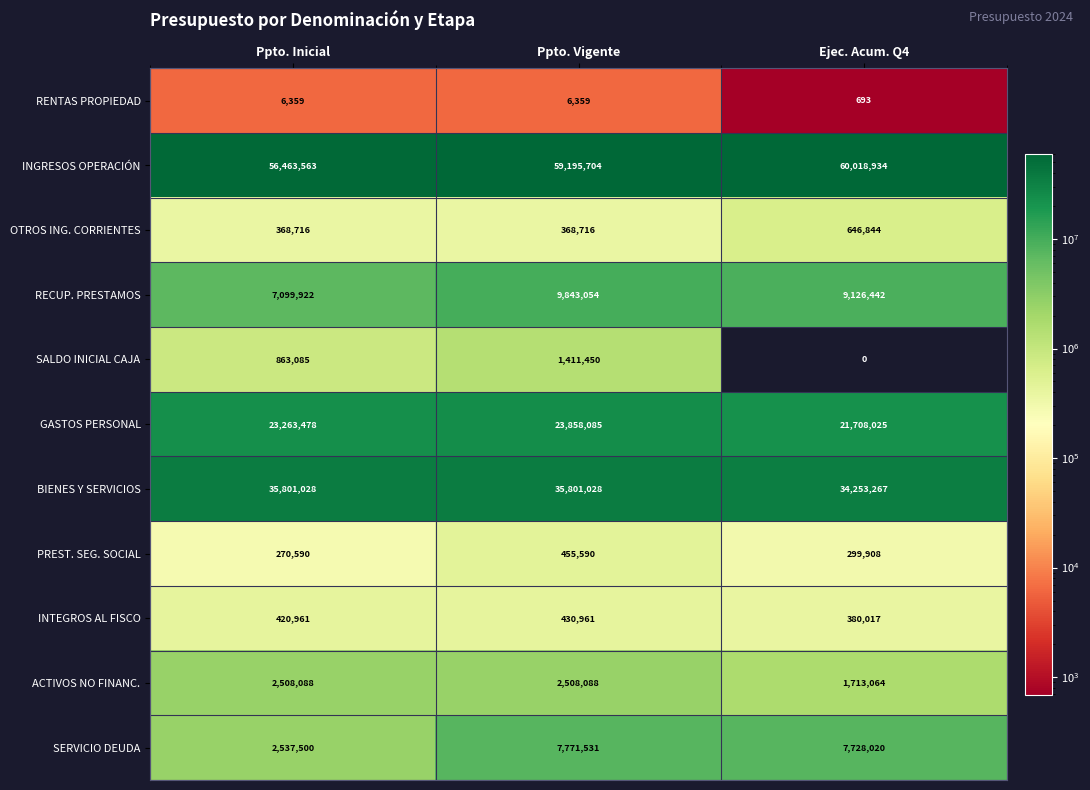

What is the approximate value of PREST. SEG. SOCIAL at Ppto. Vigente, to the nearest 50?

455600